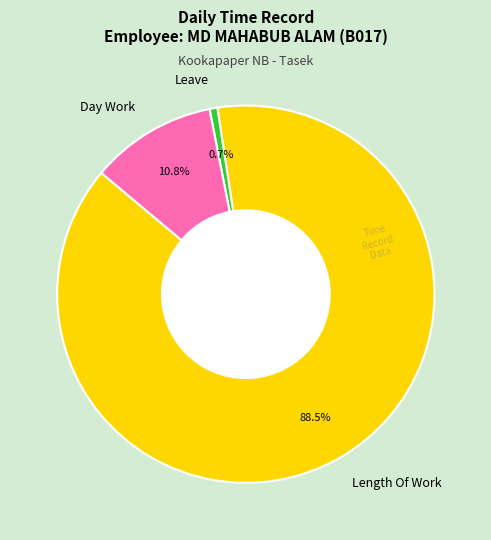

Rank the categories by value from lowest to highest.

Leave, Day Work, Length Of Work